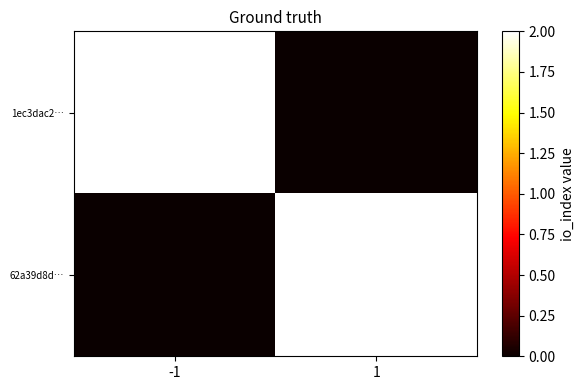

Reading left to right, list all the values displayed in this chart.

1ec3dac2…: -1=6	1=0
62a39d8d…: -1=0	1=2